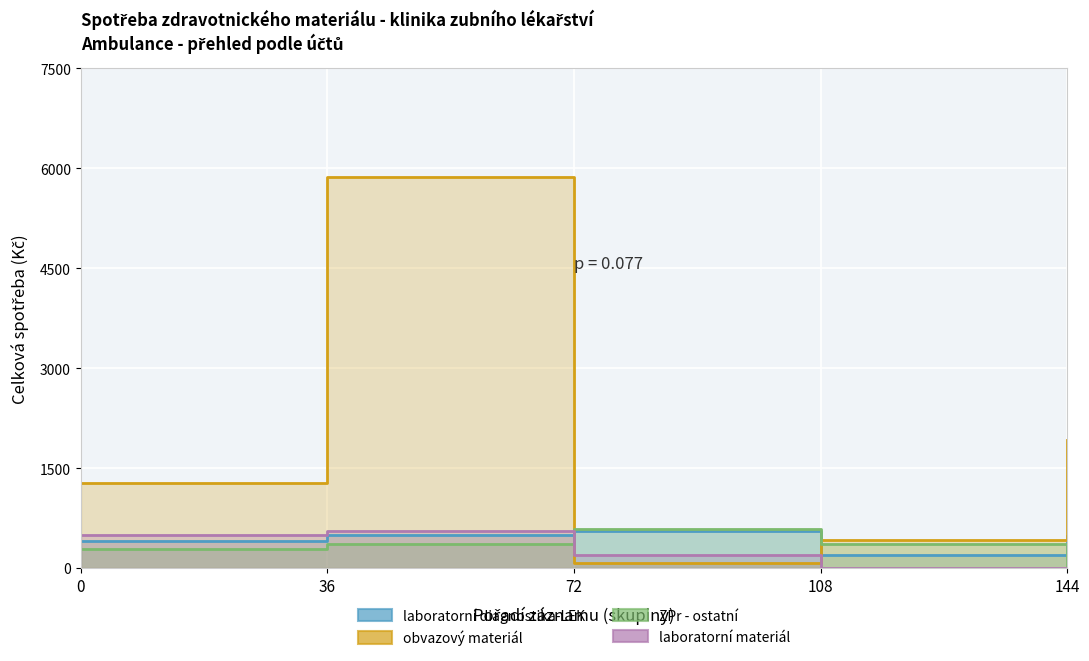

What is the difference between the maximum and second lowest values in the laboratorní materiál series?

550.2